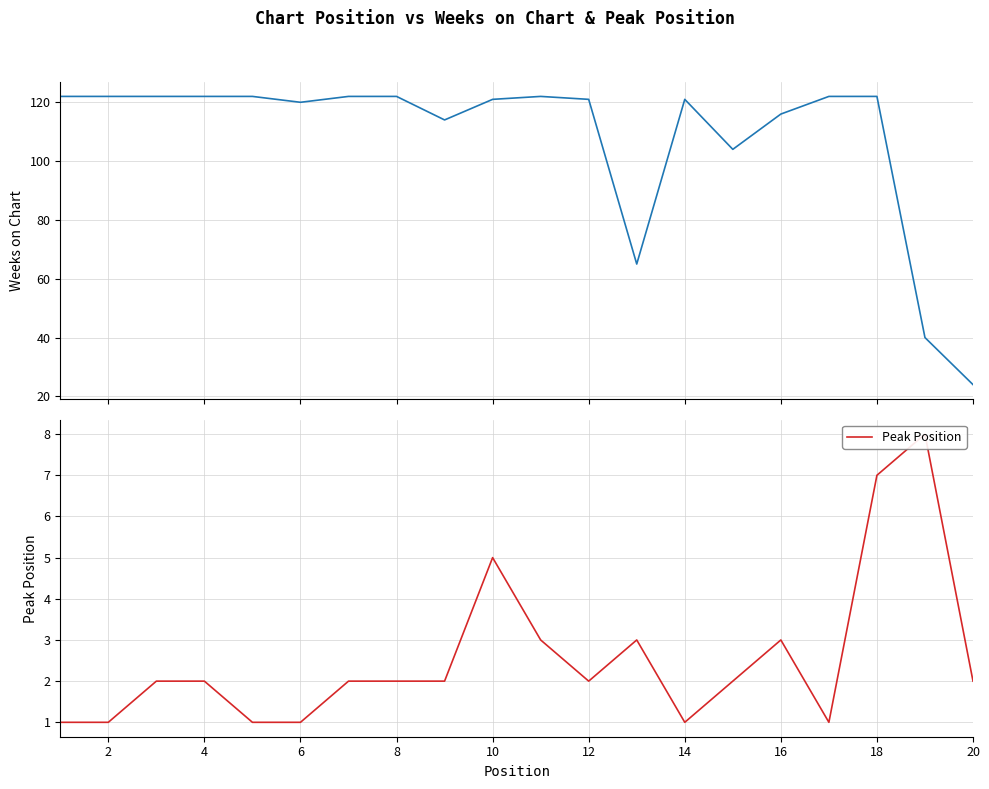

Is it true that Peak Position equals 4 at 12?

False